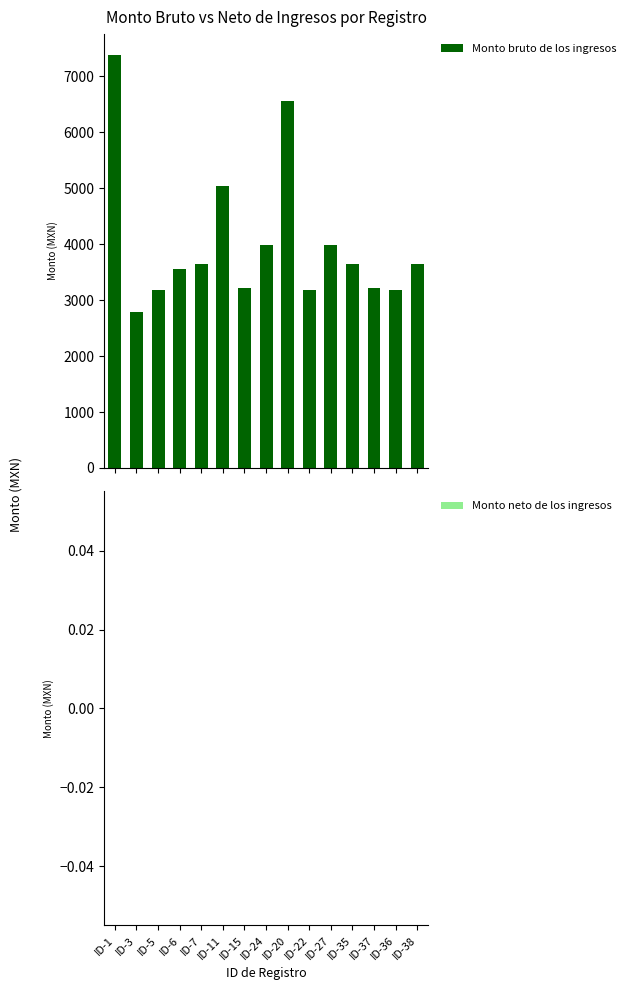

What is the value of the 3rd bar from the left?

3174.5